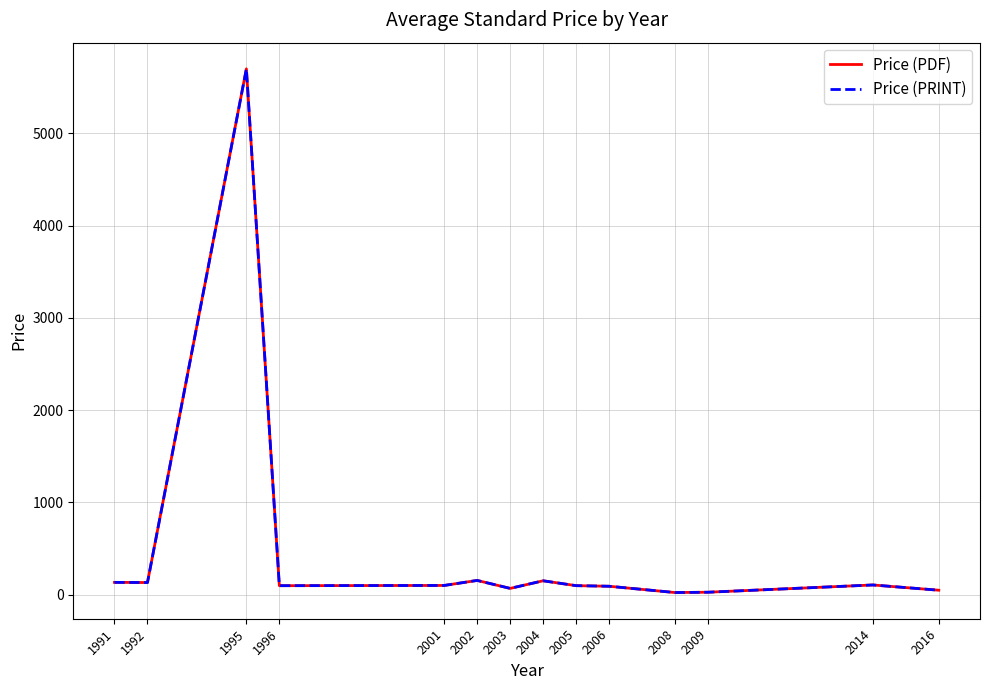

Does the chart have visible grid lines?

Yes